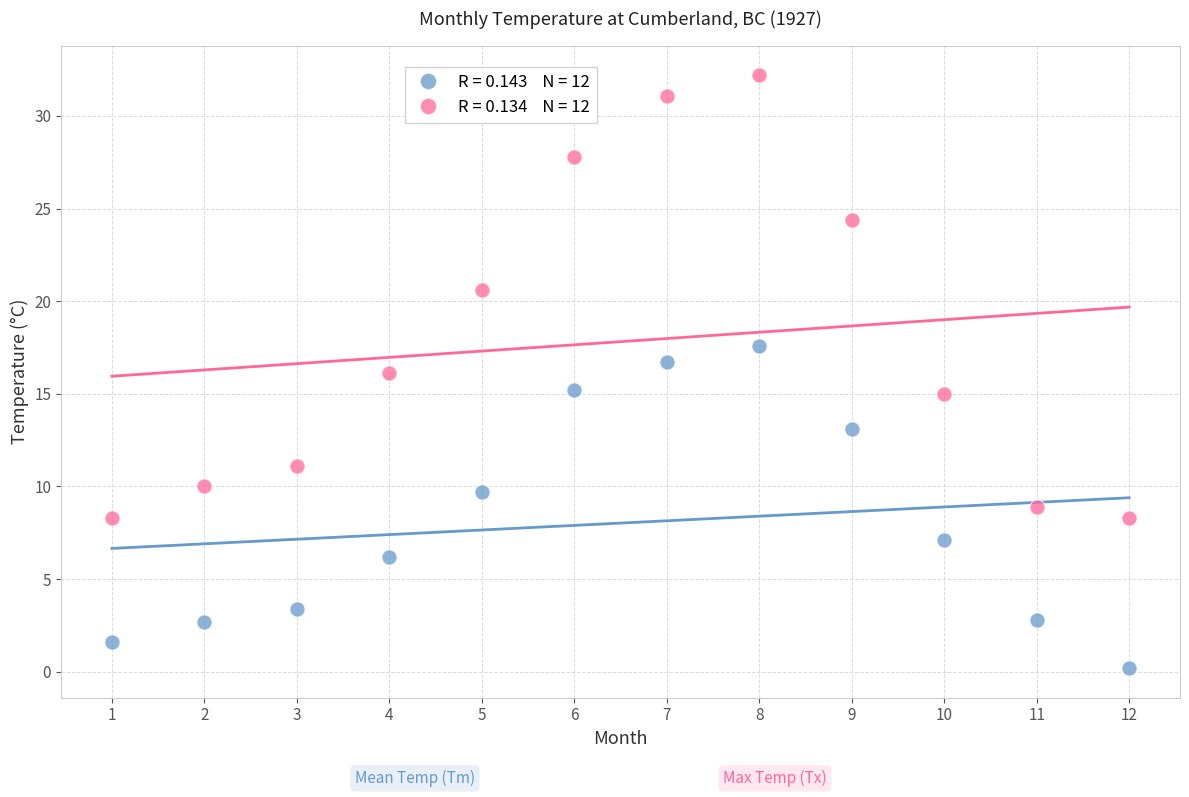

Across all data points, what is the range of X values (max minus min)?

11.0